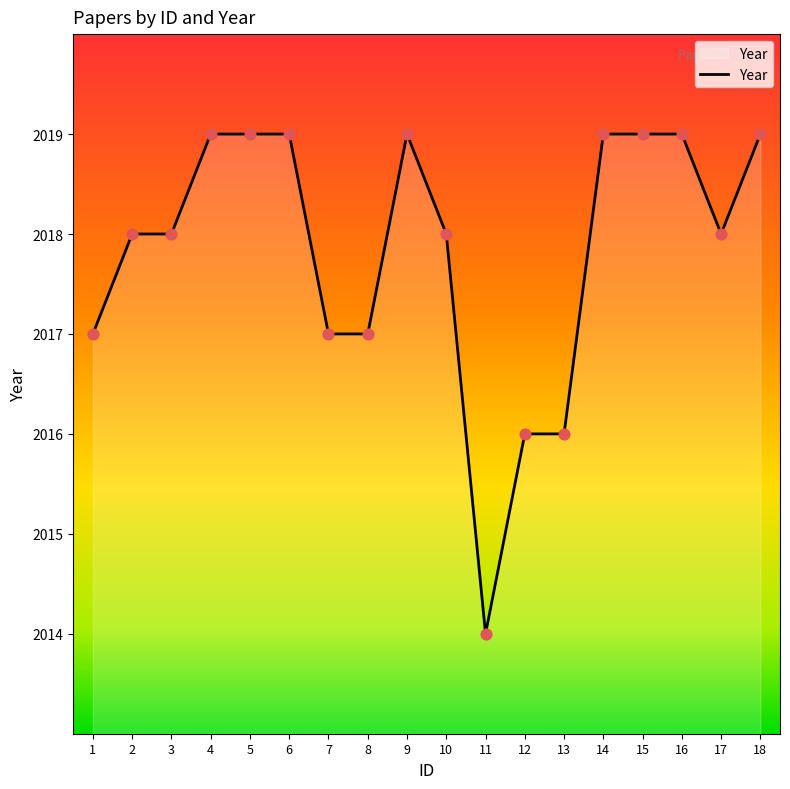

What is the change in value from 3 to 12?

-2